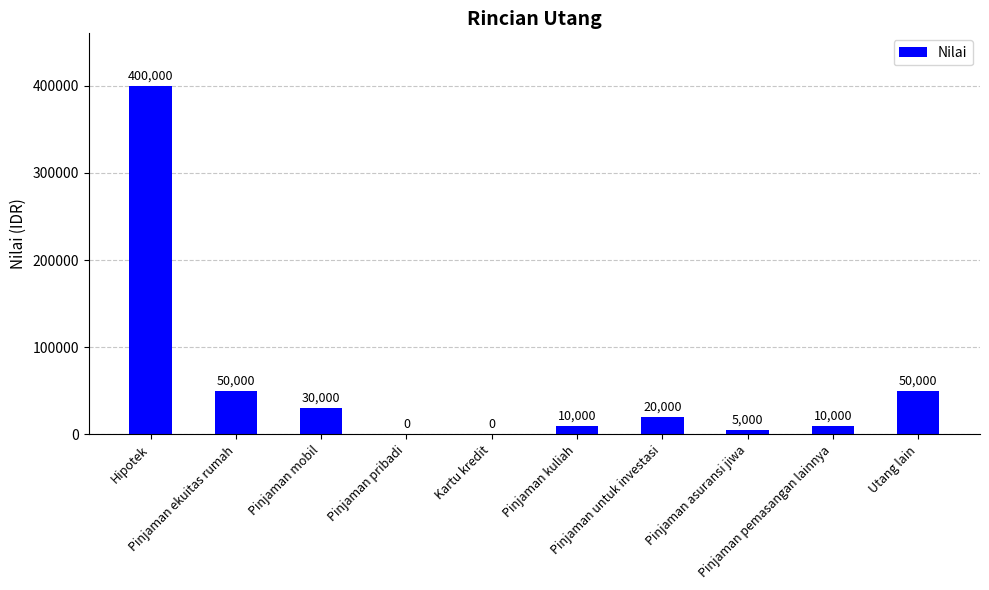

What is the sum of all values?

575000